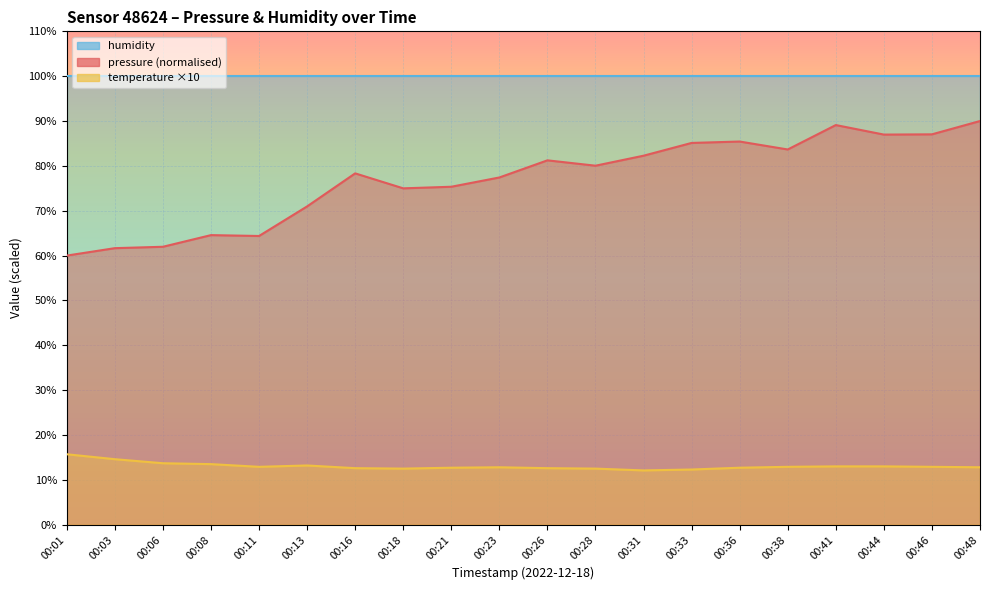

What value does the temperature series have at 00:08?

13.5